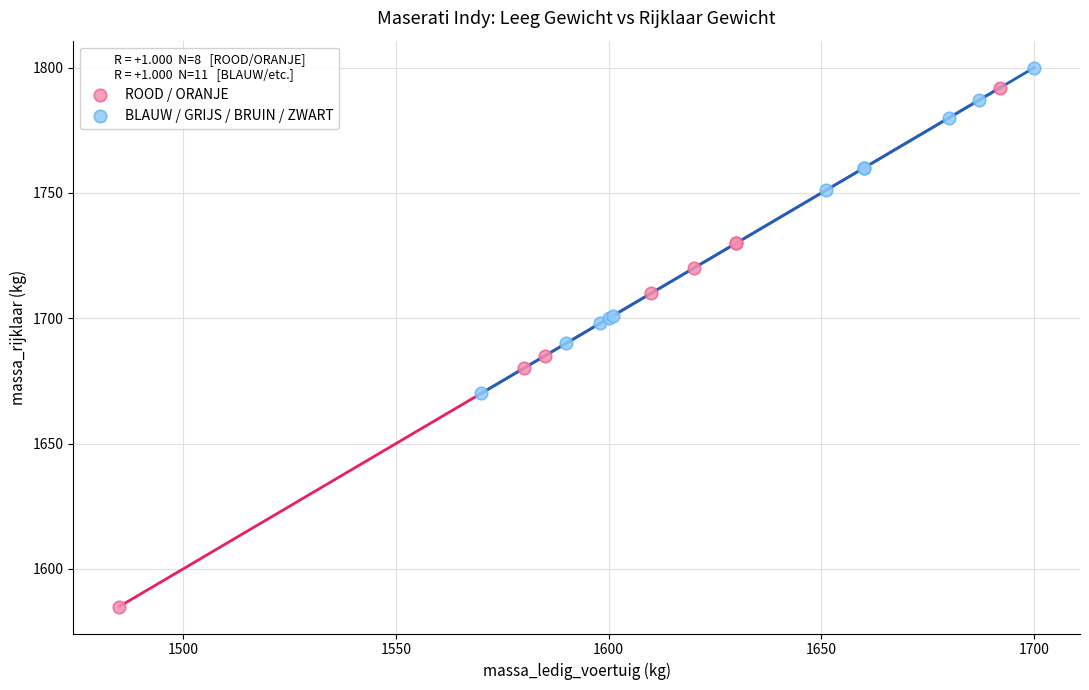

Which series has the largest Y range (max minus min)?

ROOD / ORANJE